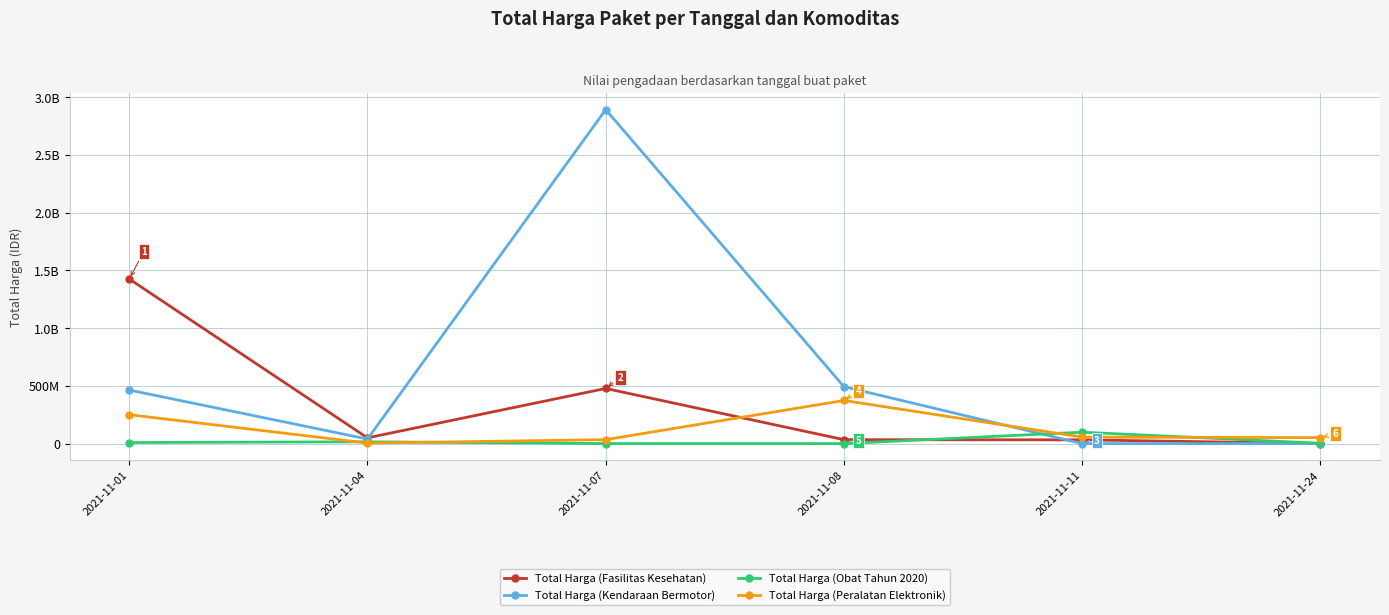

Which label corresponds to the smallest value in the chart?

2021-11-11